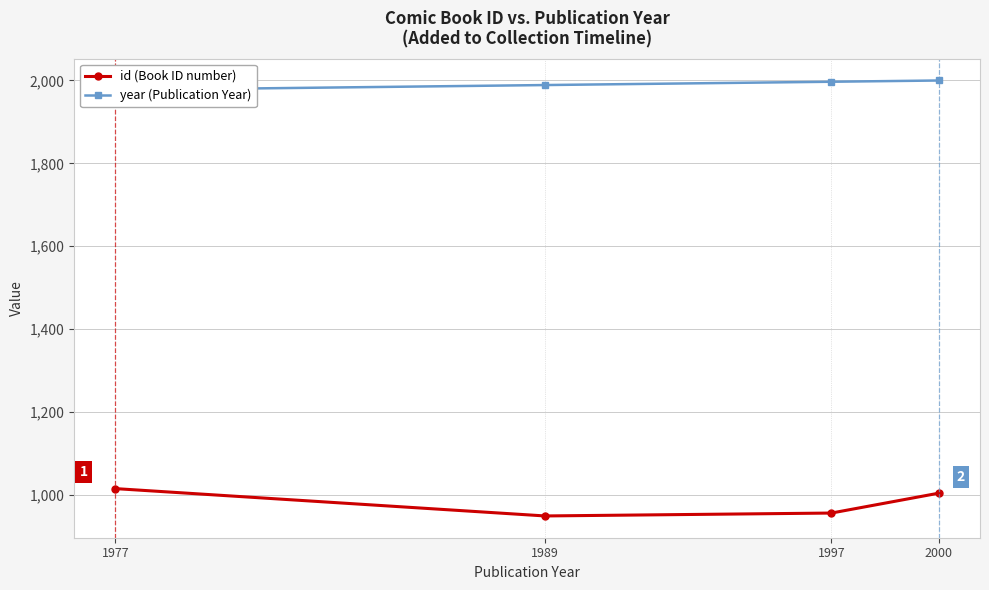

Rank the series at 1997 from lowest to highest value.

id (Book ID number), year (Publication Year)